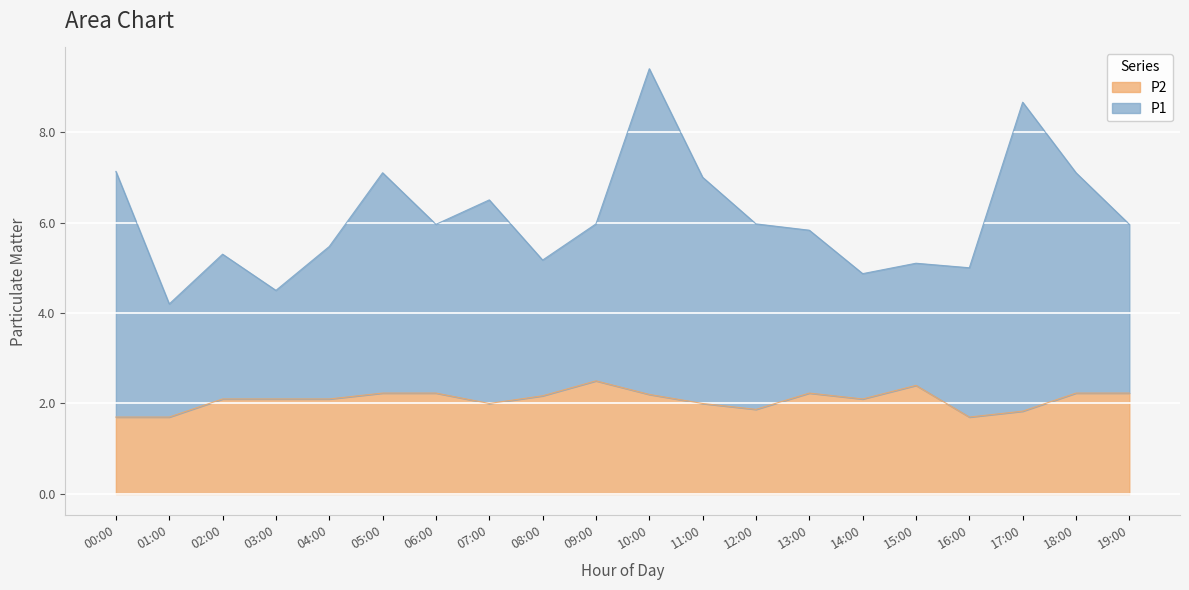

Rank the categories by P2 value from highest to lowest.

09:00, 15:00, 05:00, 06:00, 13:00, 18:00, 19:00, 10:00, 08:00, 02:00, 03:00, 04:00, 14:00, 07:00, 11:00, 12:00, 17:00, 00:00, 01:00, 16:00